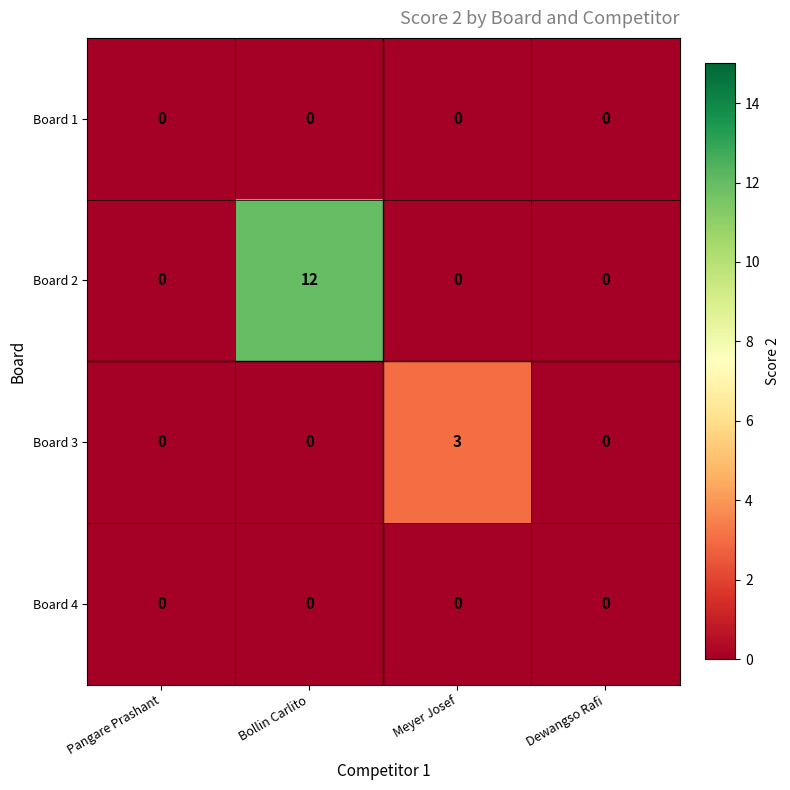

Between Pangare Prashant and Bollin Carlito, which series saw the biggest shift?

Board 2